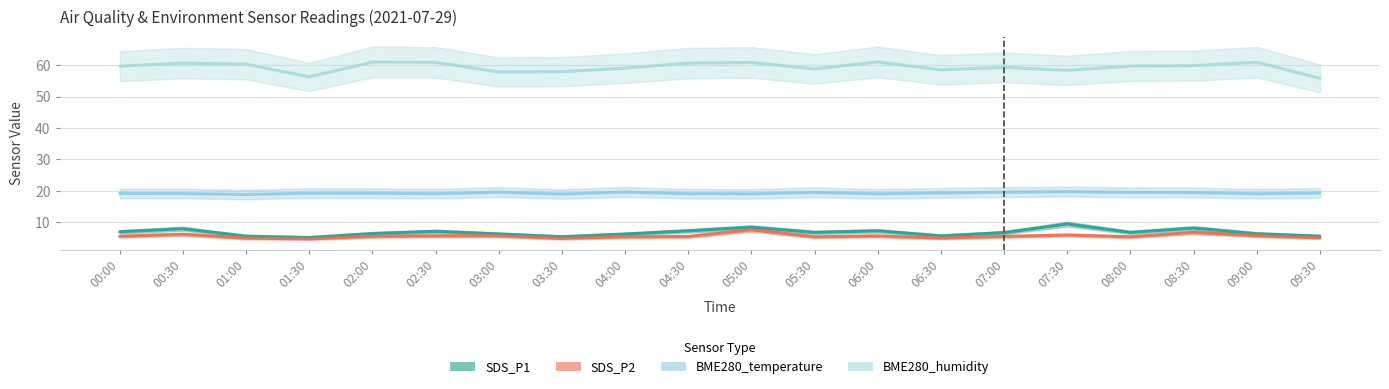

What is the label of the 10th point from the right?

05:00